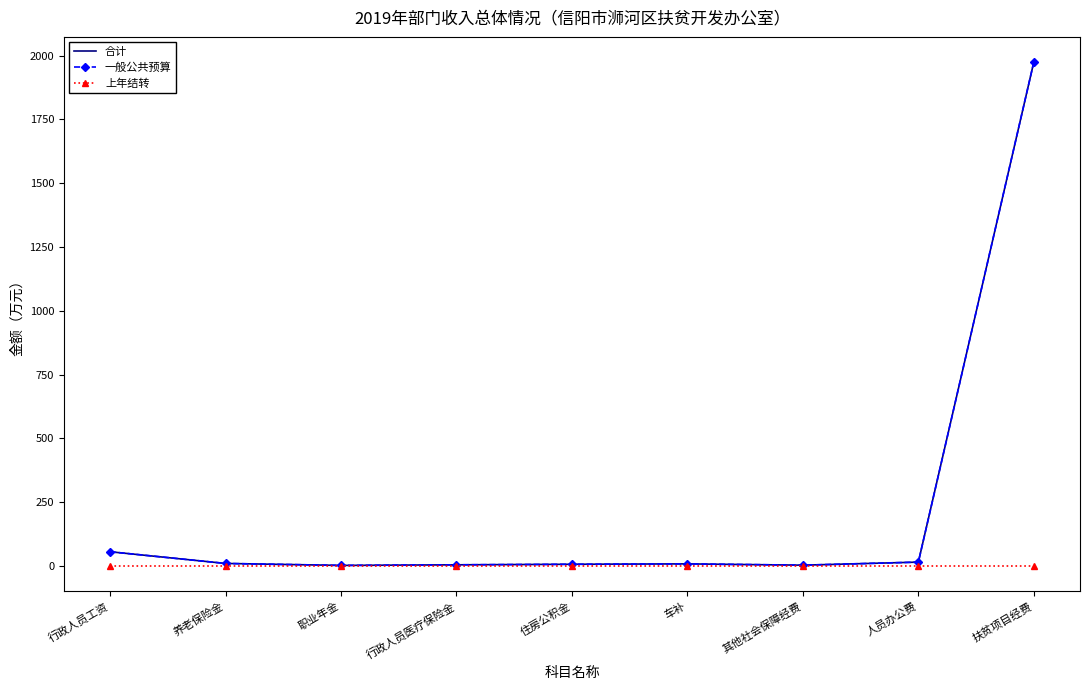

At which label does 一般公共预算 first exceed 8?

行政人员工资